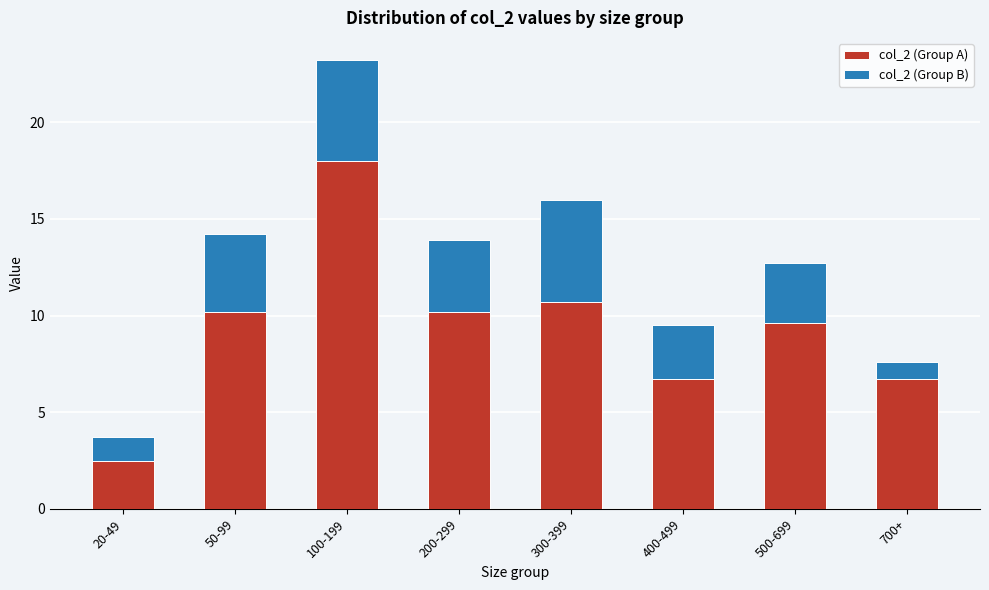

Reading left to right, list the values for the col_2 (Group A) series.

20-49=2.5	50-99=10.2	100-199=18.0	200-299=10.2	300-399=10.7	400-499=6.7	500-699=9.6	700+=6.7